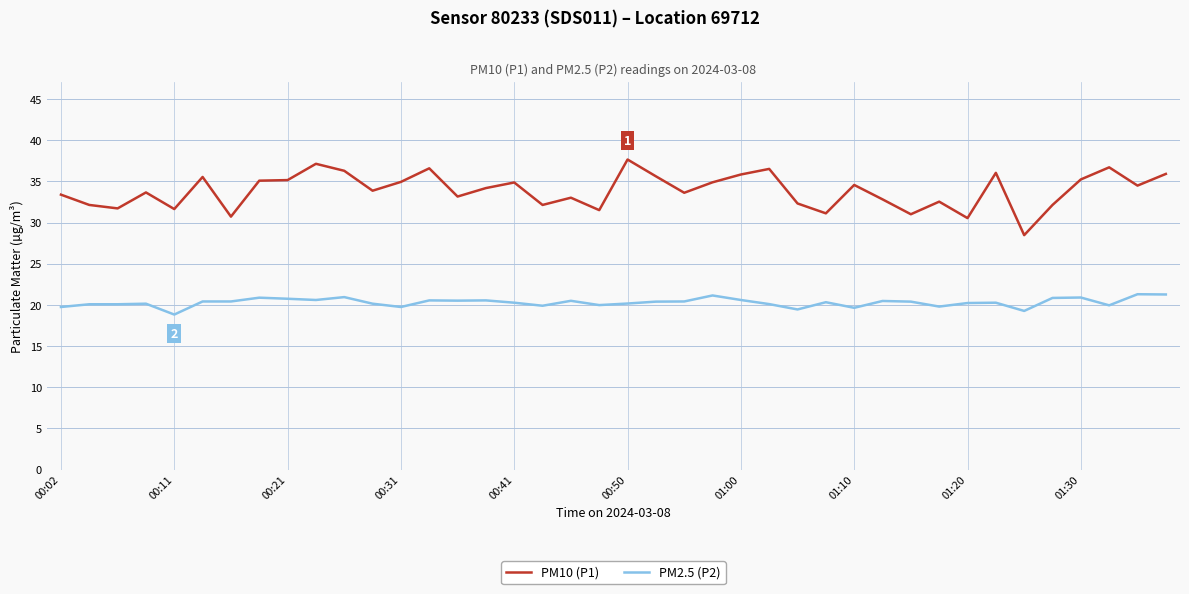

What is the difference between the maximum and minimum values in the PM10 (P1) series?

9.2